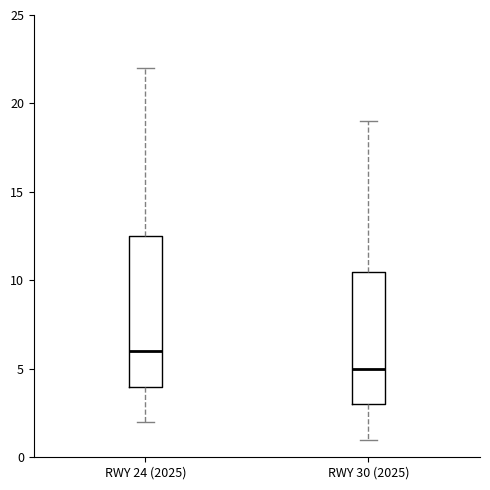

Where does the median line of the box for RWY 24 (2025) sit on the y-axis? The values are not printed on the chart, so give them approximately, as read against the axis.

6.0